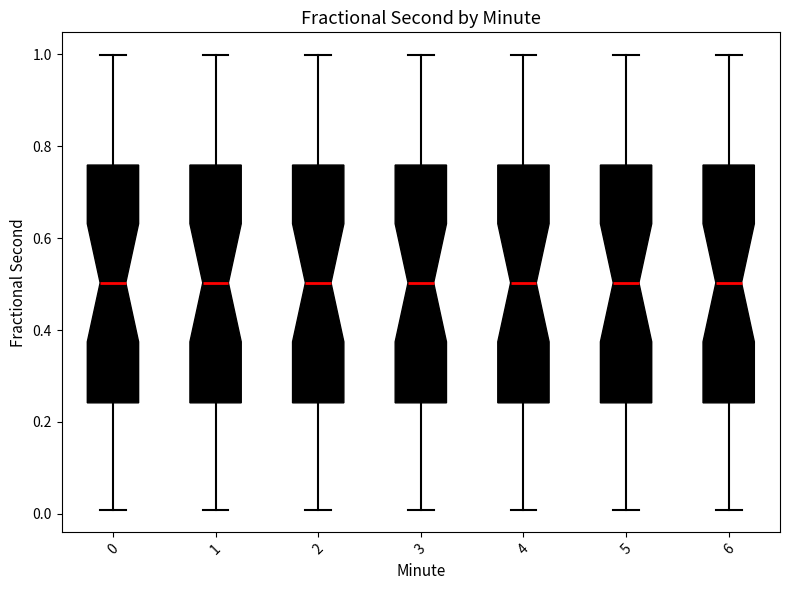

Reading left to right, transcribe this box plot: for each box, give where its median line is, the range the box spans, and where its two whiskers end, as read against the y-axis. The values are not printed on the chart, so give them approximately, as read against the axis.

0: median 0.50, box 0.24 to 0.76, whiskers 0.00 to 1.00
1: median 0.50, box 0.24 to 0.76, whiskers 0.00 to 1.00
2: median 0.50, box 0.24 to 0.76, whiskers 0.00 to 1.00
3: median 0.50, box 0.24 to 0.76, whiskers 0.00 to 1.00
4: median 0.50, box 0.24 to 0.76, whiskers 0.00 to 1.00
5: median 0.50, box 0.24 to 0.76, whiskers 0.00 to 1.00
6: median 0.50, box 0.24 to 0.76, whiskers 0.00 to 1.00